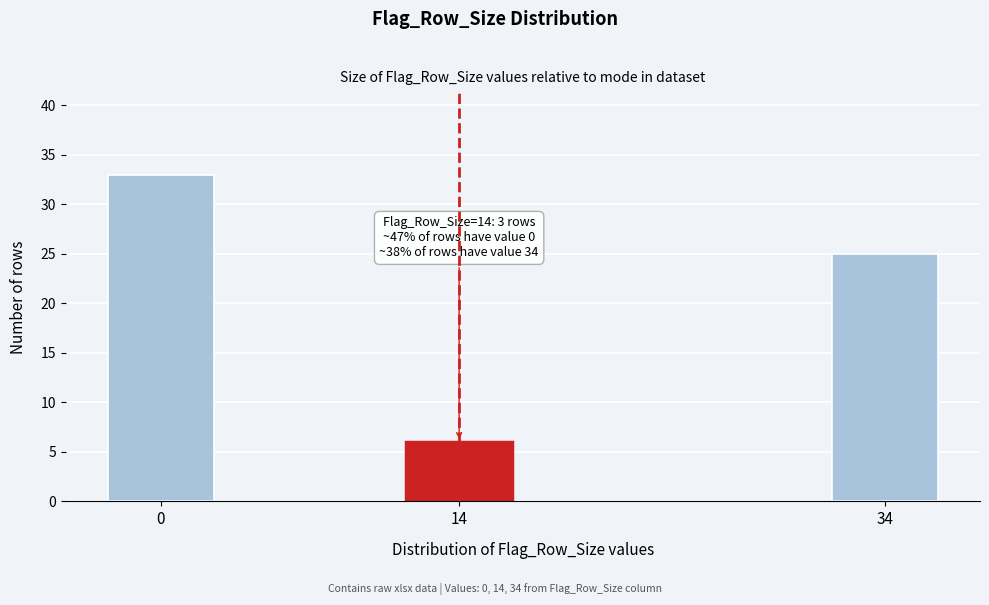

Reading right to left, extract all data points from this chart.

34=25	14=6	0=33